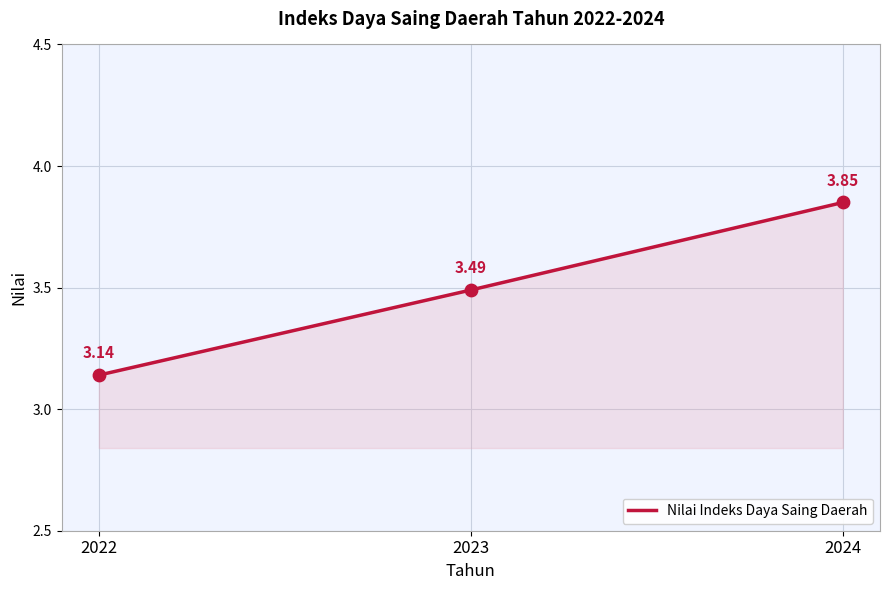

What is the change in value from 2023 to 2024?

+0.4